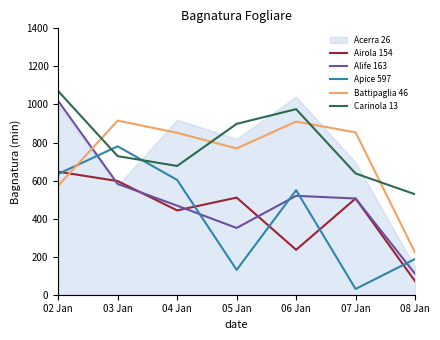

List the labels in order of Acerra 26 value, smallest first.

08 Jan, 03 Jan, 07 Jan, 05 Jan, 04 Jan, 02 Jan, 06 Jan